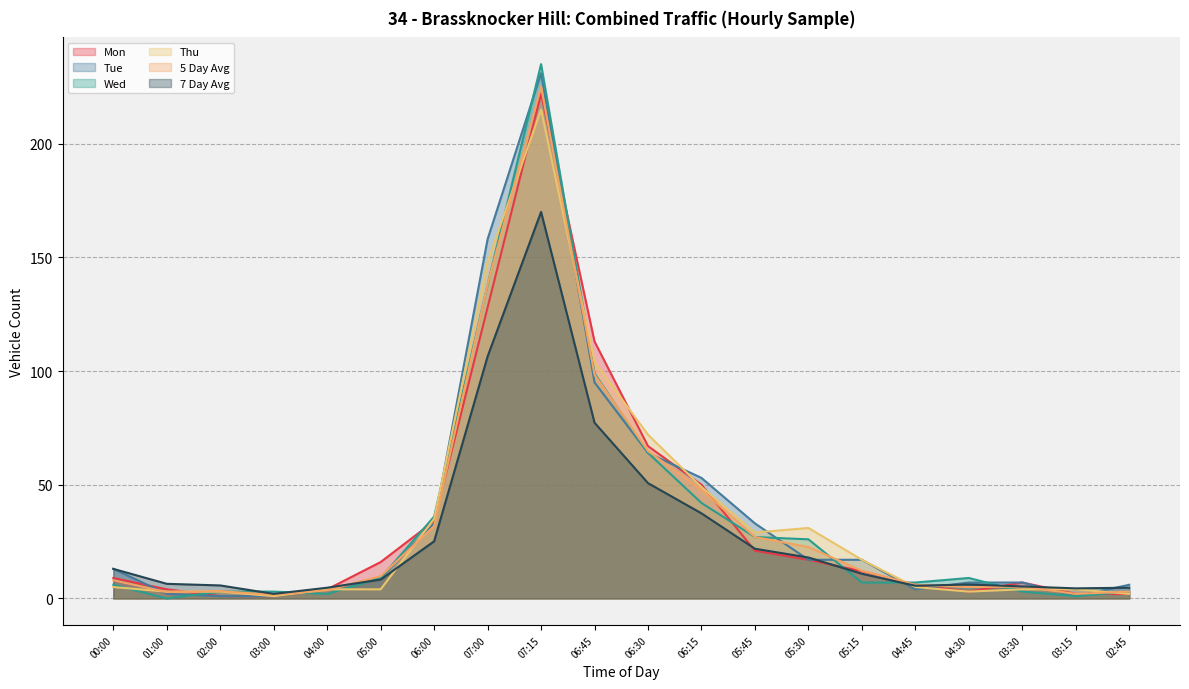

True or false: Wed has a value of 9.0 at 05:00.

True